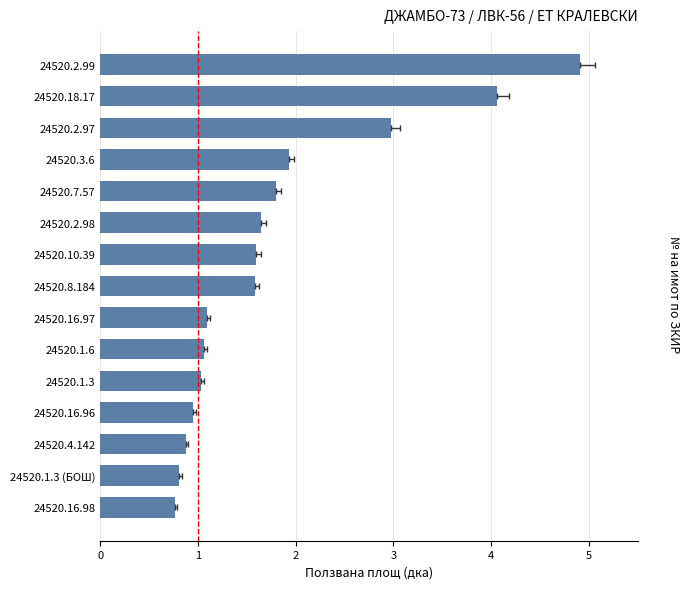

Rank the categories by value from lowest to highest.

24520.16.98, 24520.1.3 (БОШ), 24520.4.142, 24520.16.96, 24520.1.3, 24520.1.6, 24520.16.97, 24520.8.184, 24520.10.39, 24520.2.98, 24520.7.57, 24520.3.6, 24520.2.97, 24520.18.17, 24520.2.99